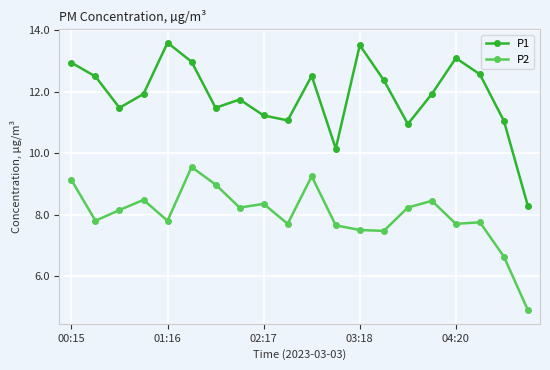

What is the value of the P1 point at the 2nd from the left?

12.5